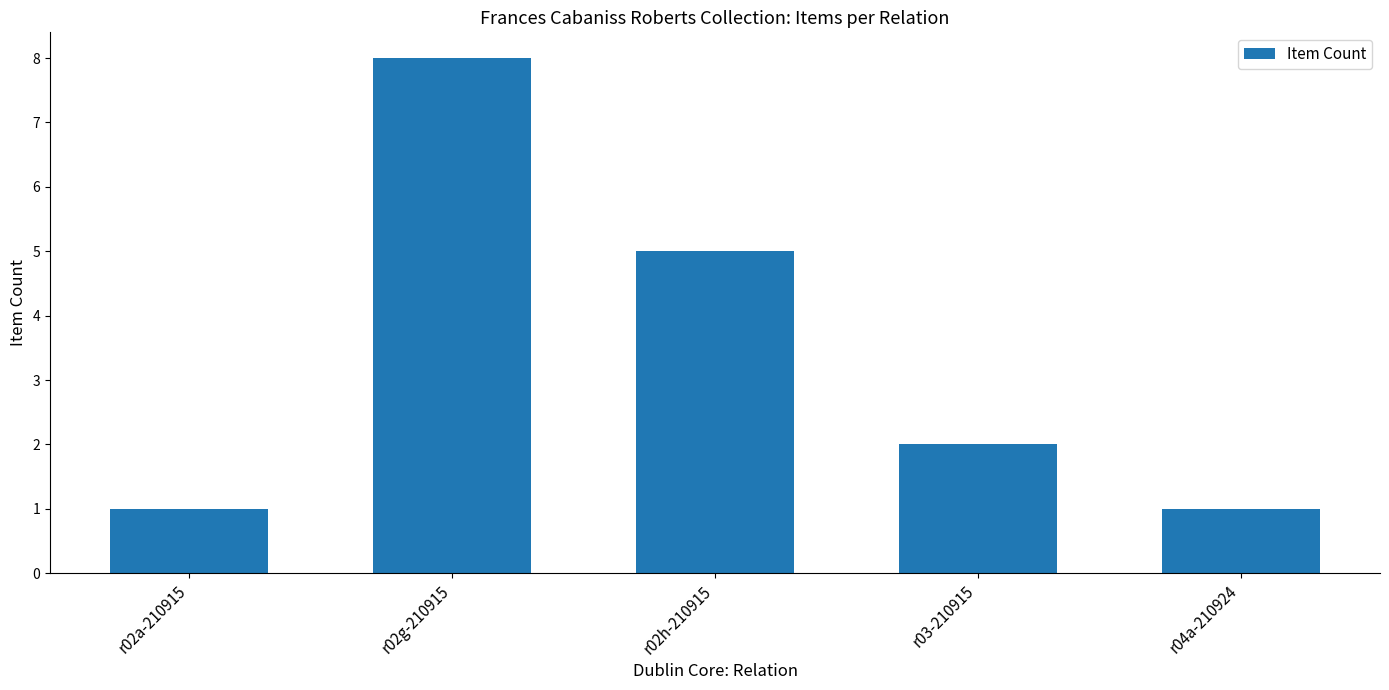

Which has a higher value, r02a-210915 or r02h-210915?

r02h-210915